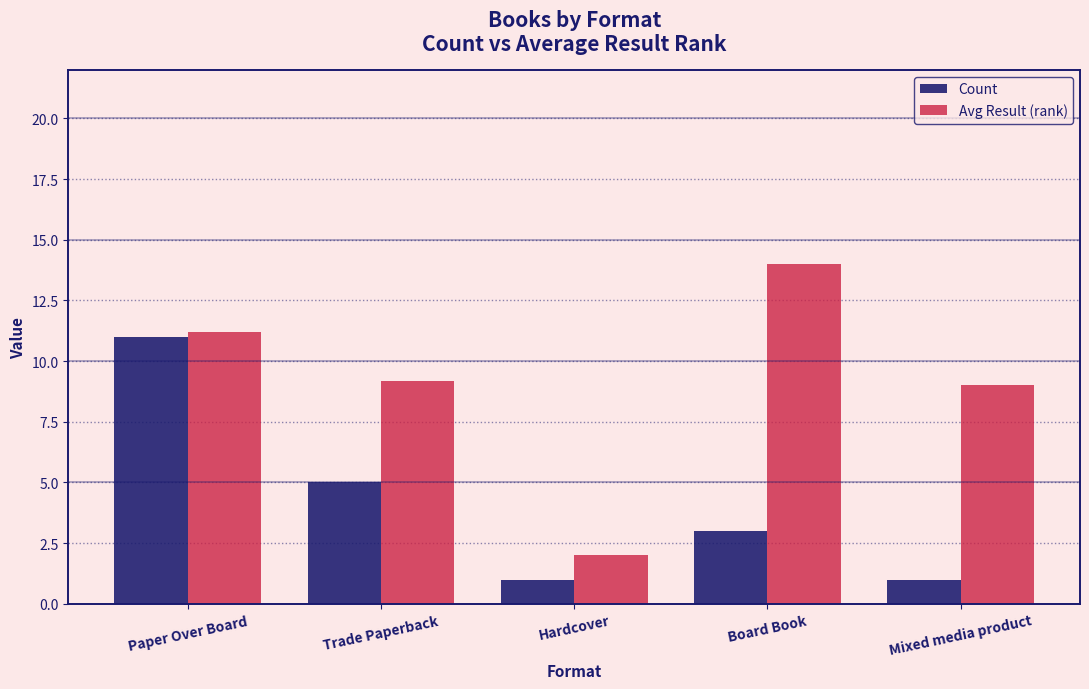

Reading right to left, what are all the values shown in this chart?

Count: Mixed media product=1.0	Board Book=3.0	Hardcover=1.0	Trade Paperback=5.0	Paper Over Board=11.0
Avg Result (rank): Mixed media product=9.0	Board Book=14.0	Hardcover=2.0	Trade Paperback=9.2	Paper Over Board=11.2